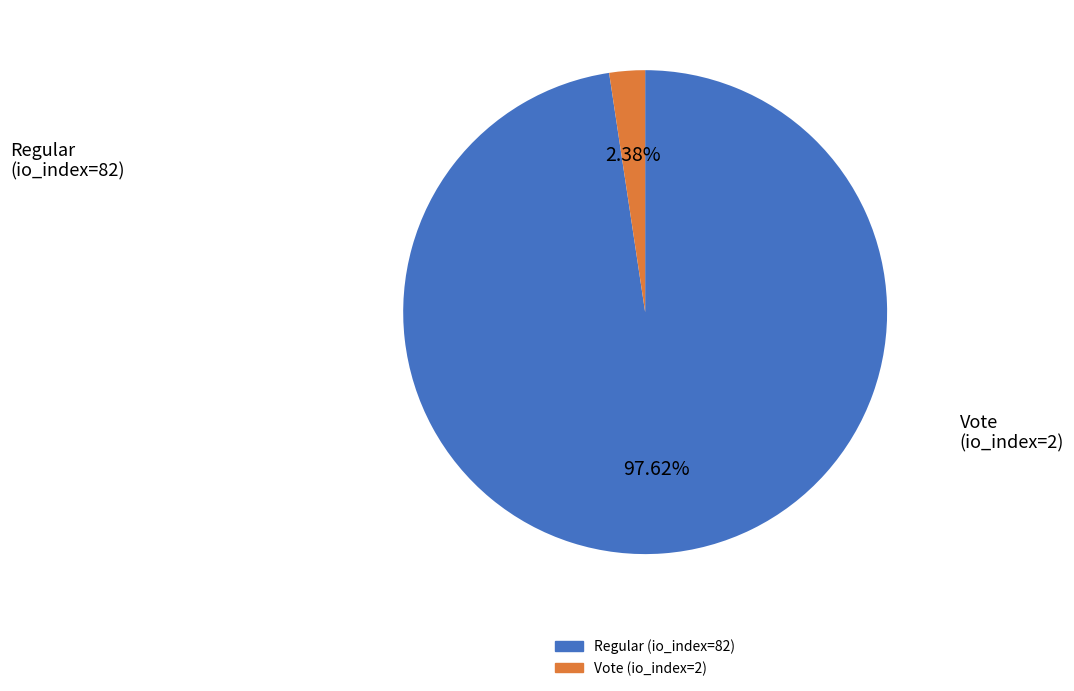

What percentage is NOT represented by Vote (io_index=2)?

97.6%